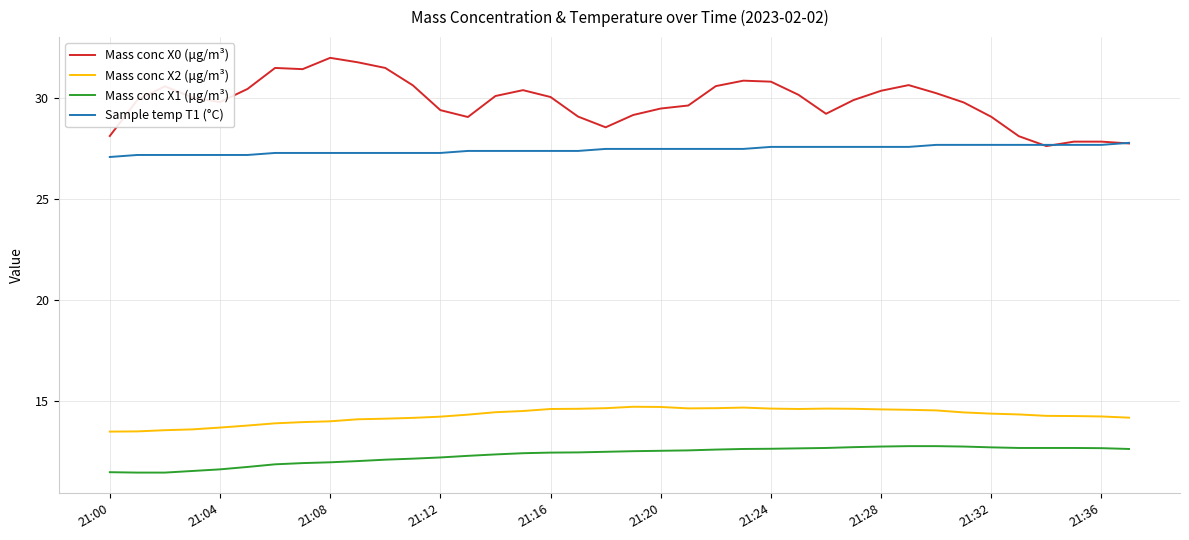

Count the number of data series in this chart.

4